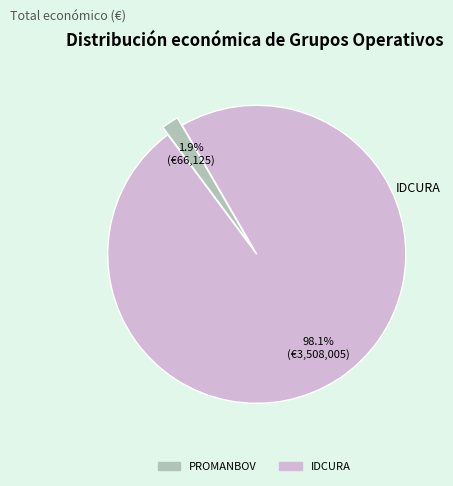

Is IDCURA the majority of the pie?

Yes